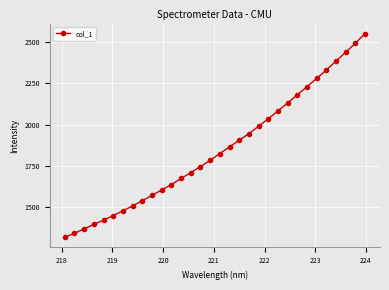

What is the sum of all values?

59207.8